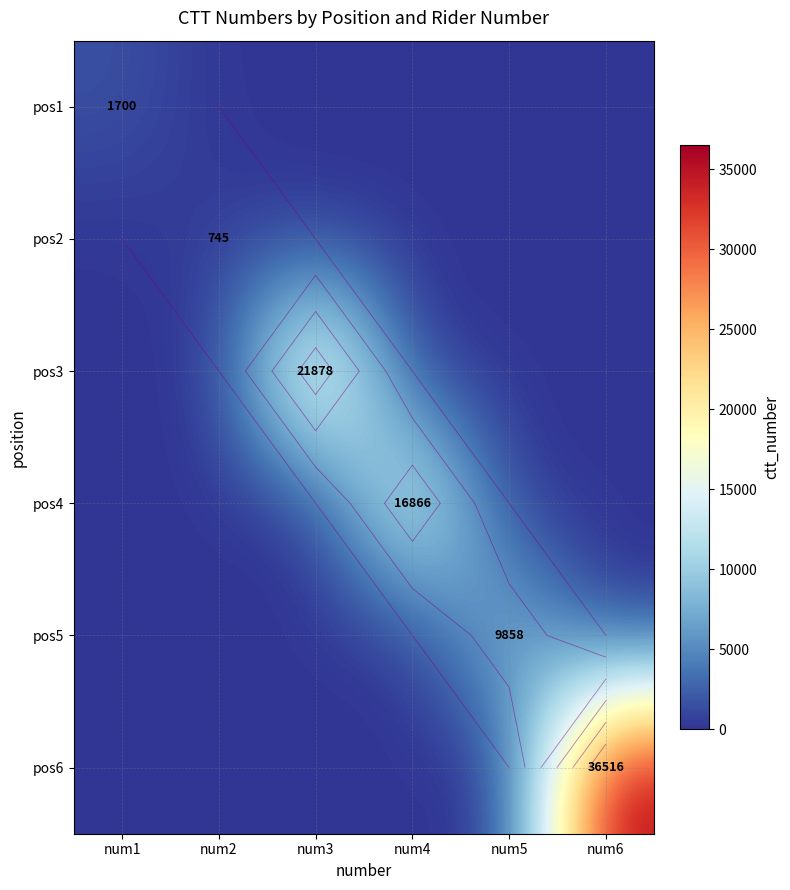

At which label is pos2 closest to 372?

num1